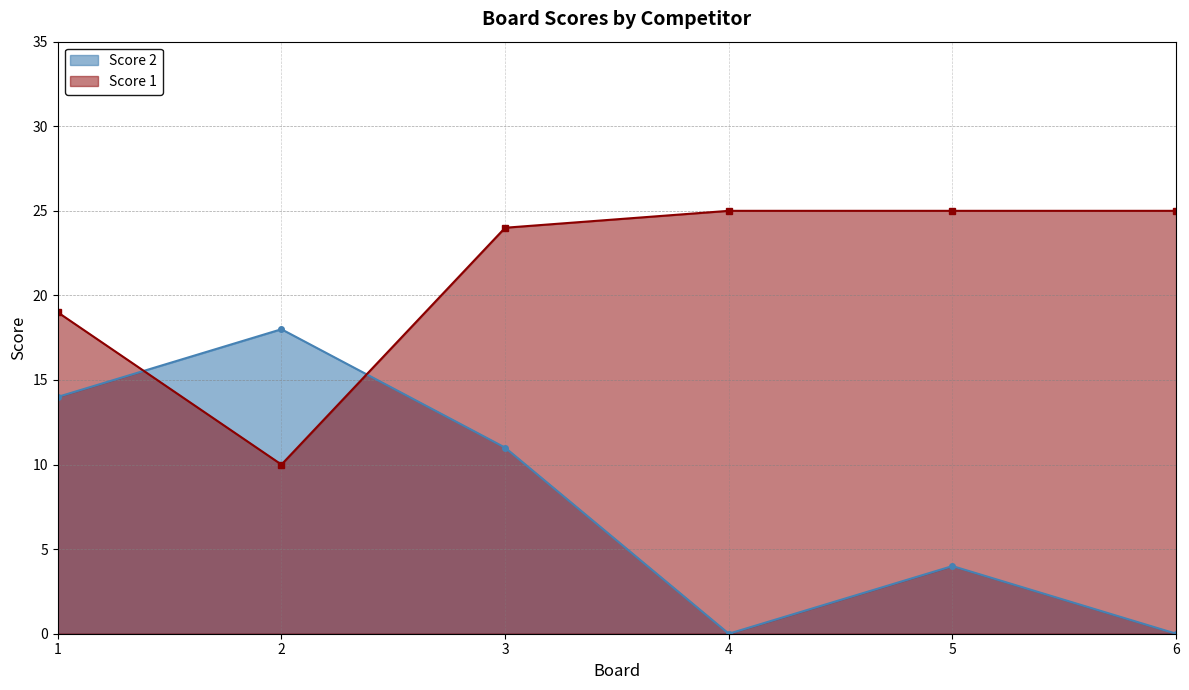

How many categories are shown in the chart?

6